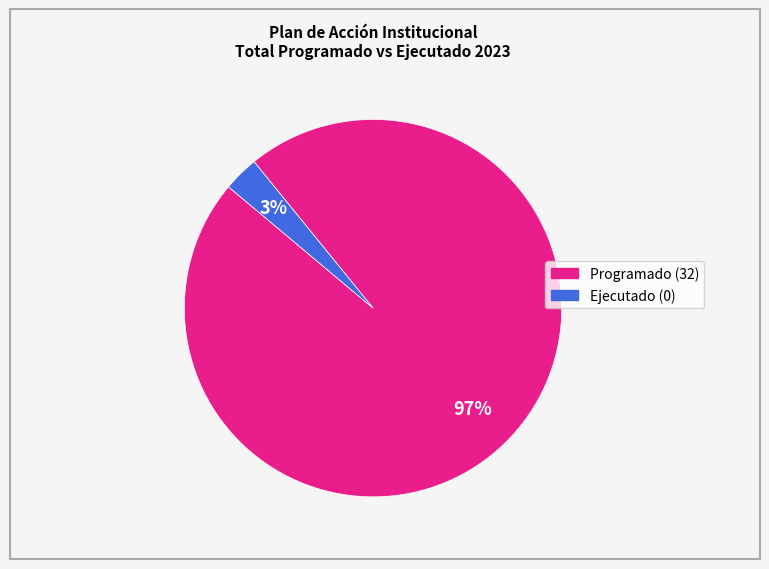

What is the largest slice in the pie chart?

Programado